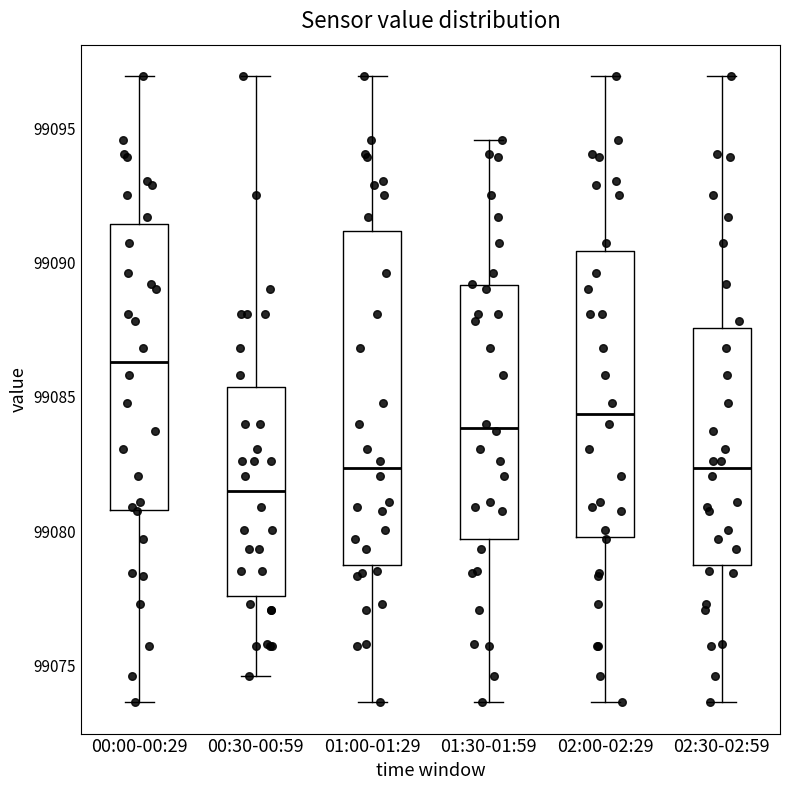

Where is the lower edge of the box for 00:00-00:29 on the y-axis? The values are not printed on the chart, so give them approximately, as read against the axis.

99081.0